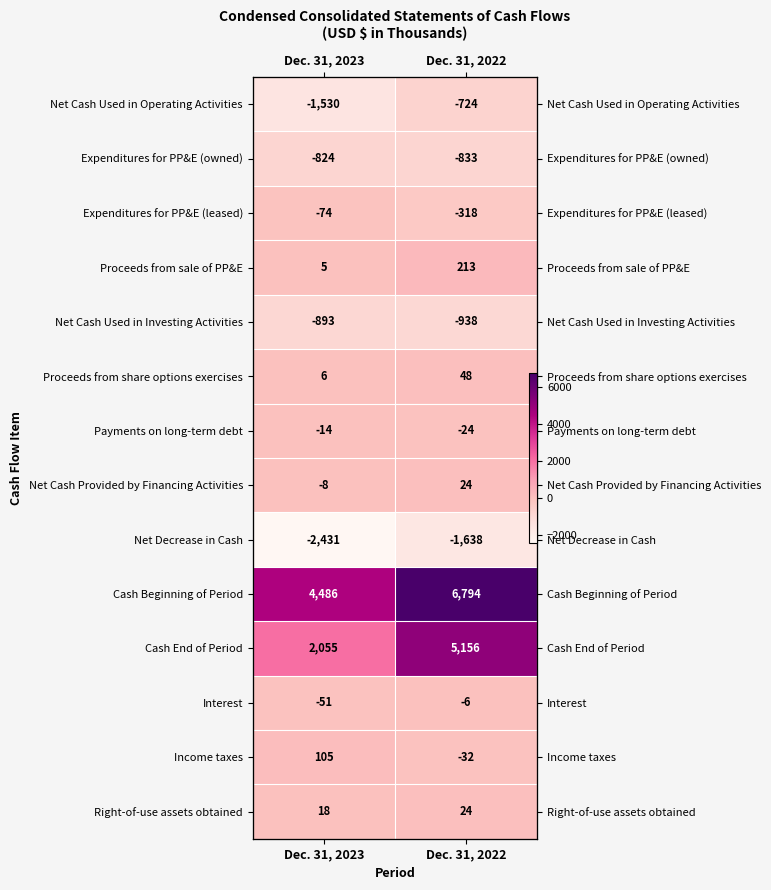

How many data points does each series have?

2